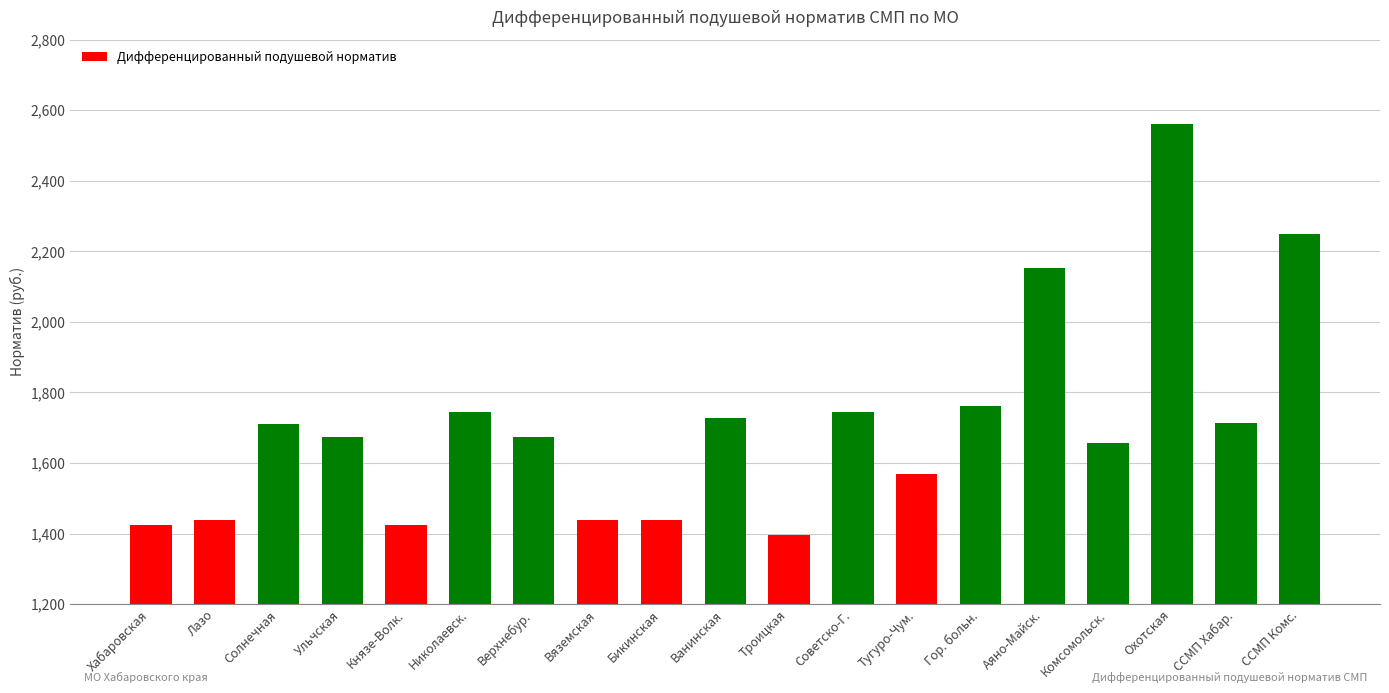

What is the greatest value displayed?

2561.7